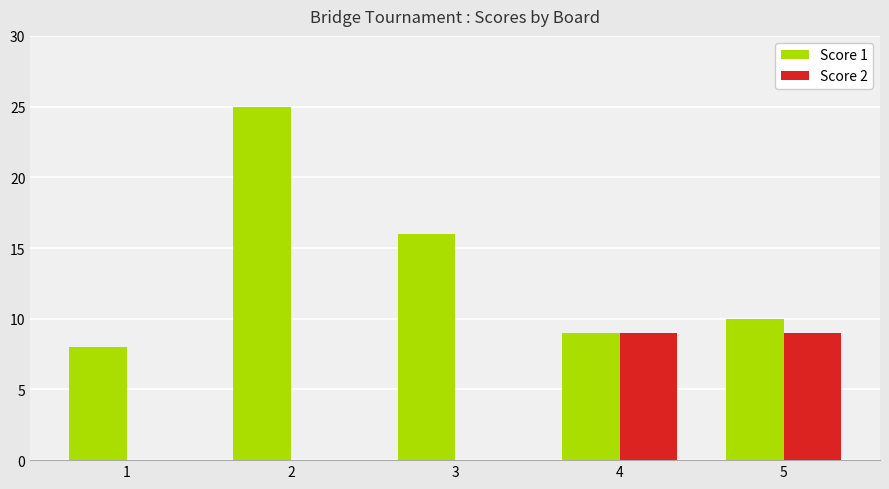

Is the value of Score 1 at 1 greater than the value of Score 2 at 4?

No